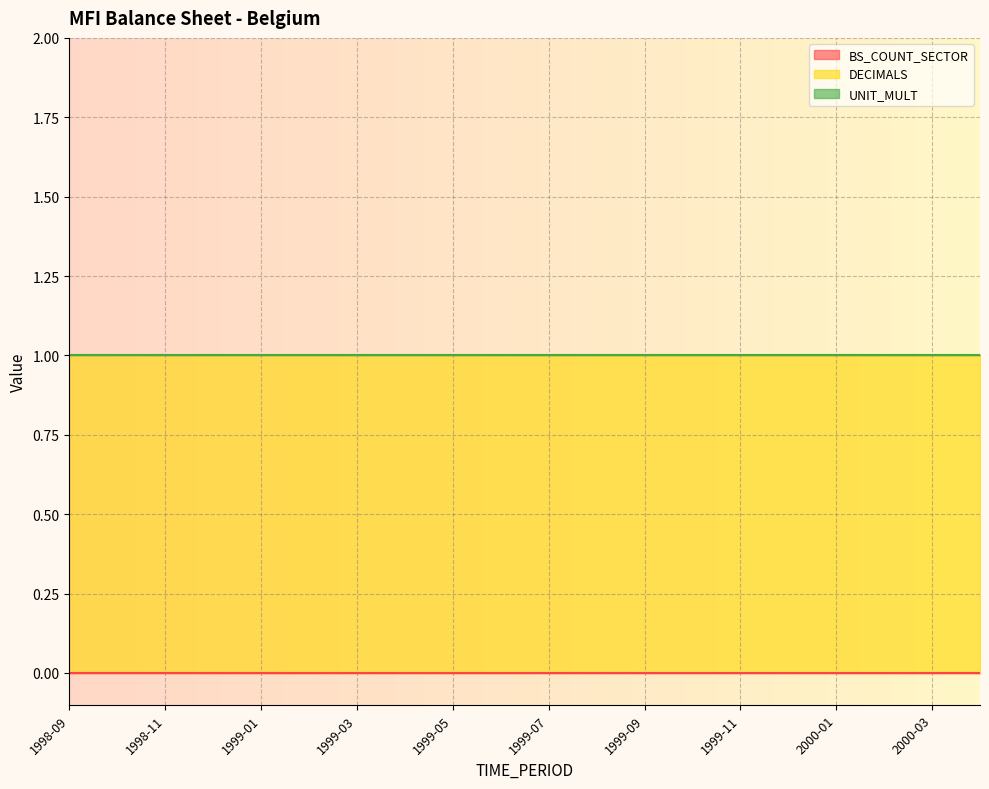

What is the label of the 7th point from the left?

1999-03